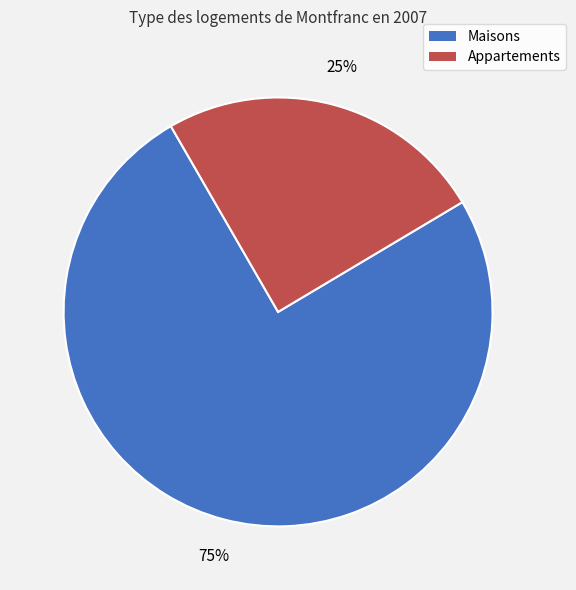

Does any single category account for the majority?

Yes